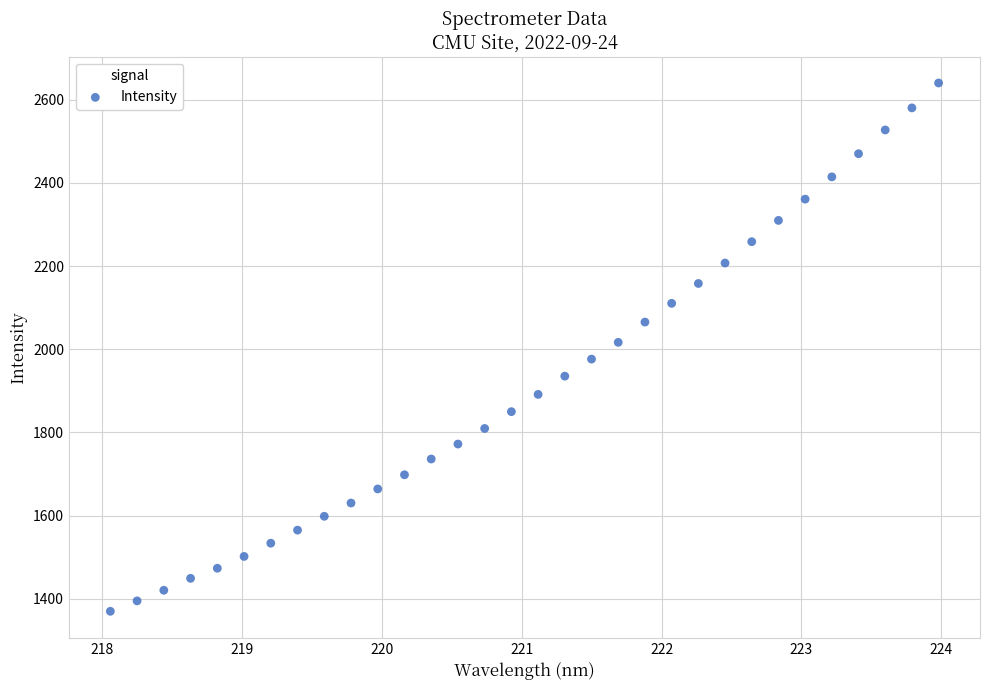

What is the range of X values (max minus min)?

5.9